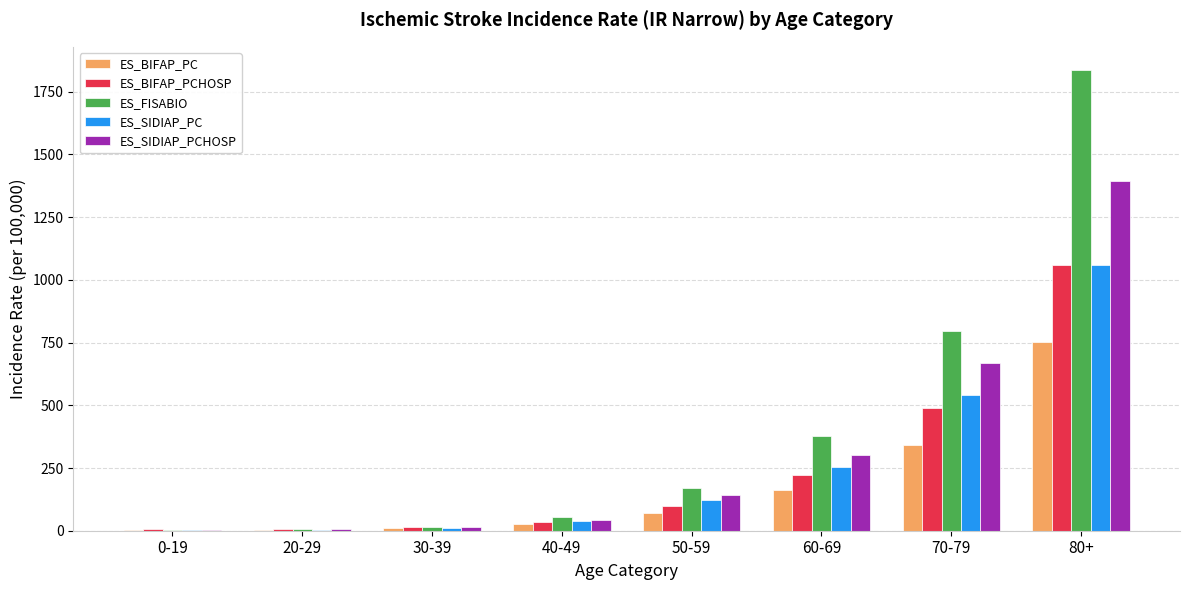

What is the sum of all ES_SIDIAP_PCHOSP values?

2573.6